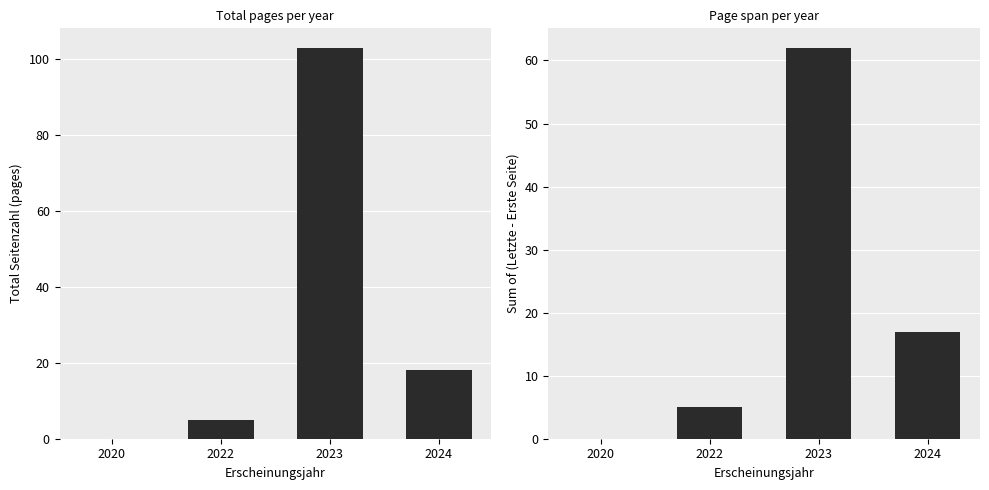

Is it true that Seitenzahl equals 12 at 2024?

False